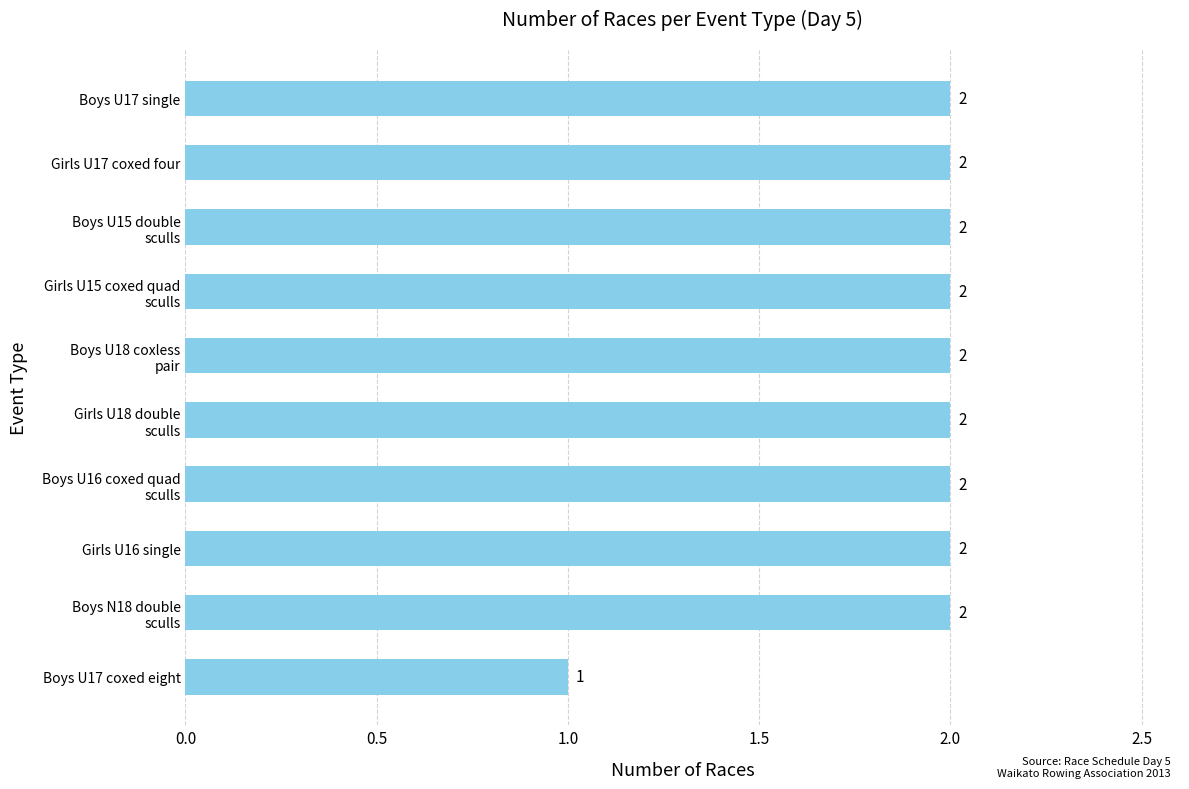

What is the minimum value shown in the chart?

1